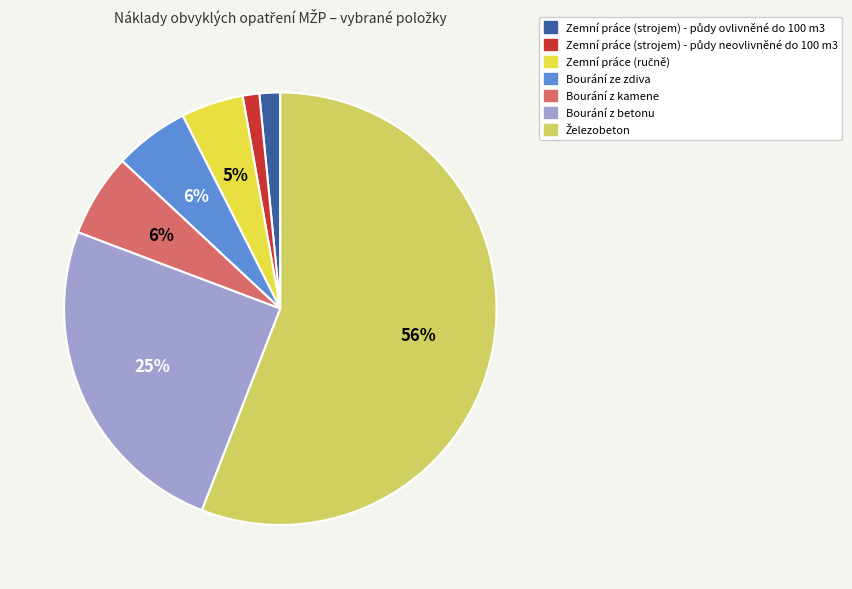

The Bourání z betonu slice represents 17% of the pie. True or false?

False